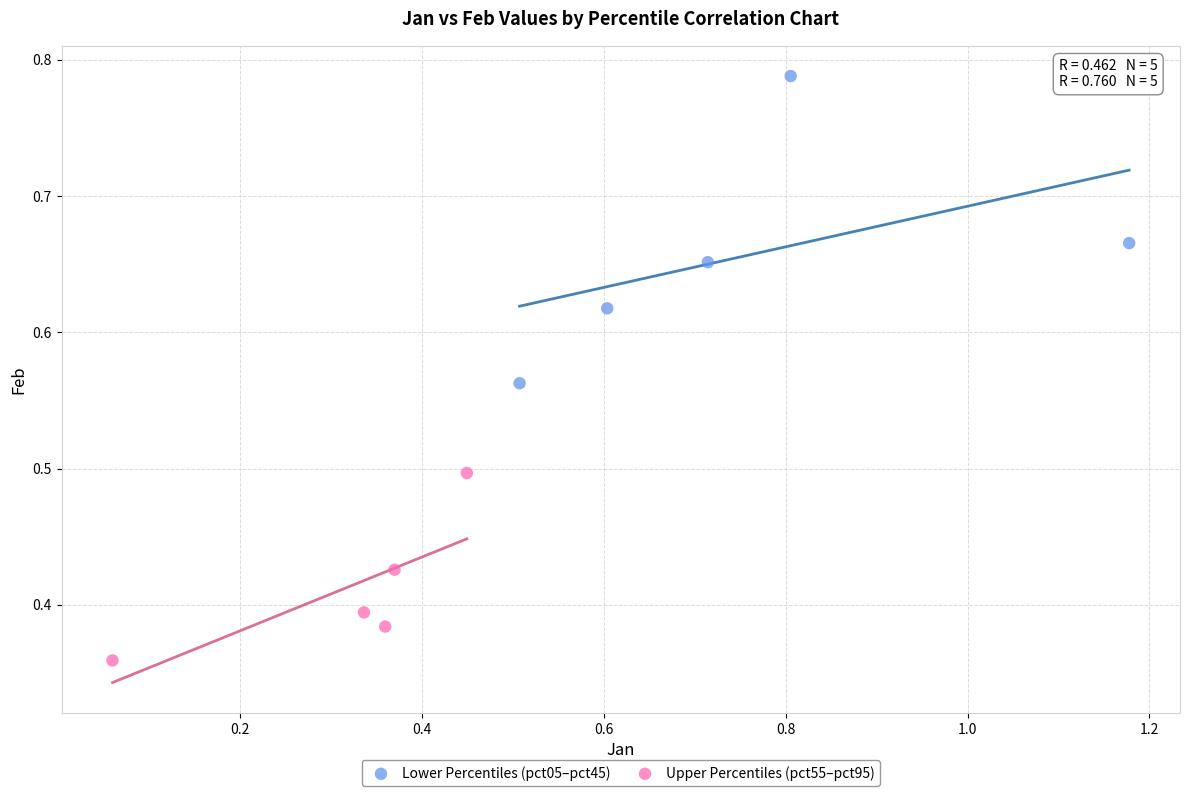

Which series reaches the minimum Y coordinate?

Upper Percentiles (pct55–pct95)